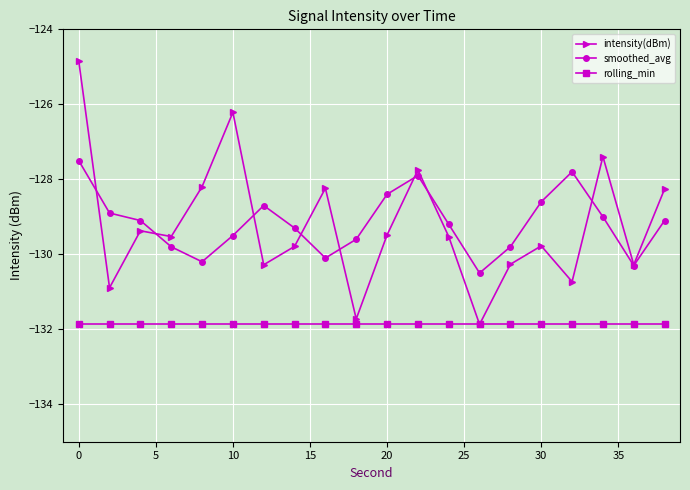

True or false: rolling_min and smoothed_avg cross at least once.

False